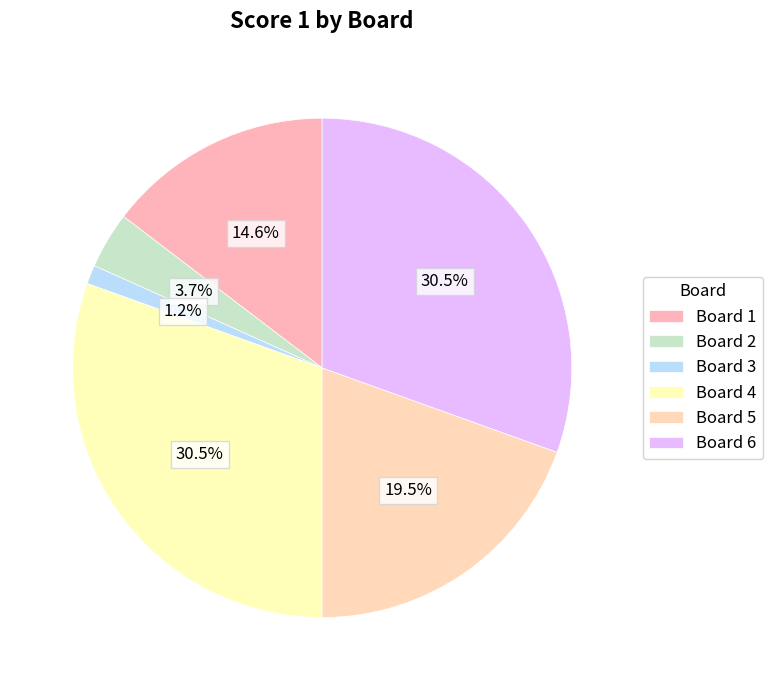

Is the sum of Board 3 and Board 5 greater than half?

No